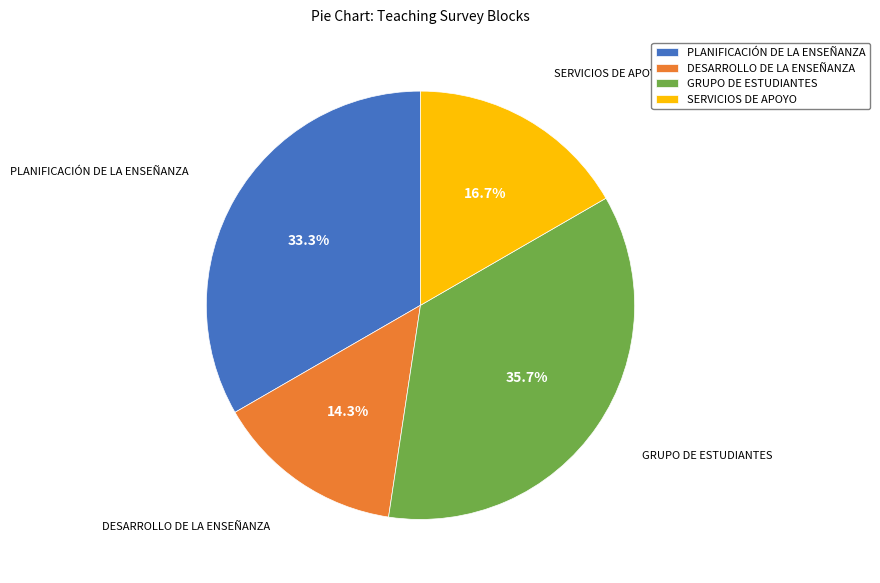

Is it true that SERVICIOS DE APOYO is 7% of the pie?

False